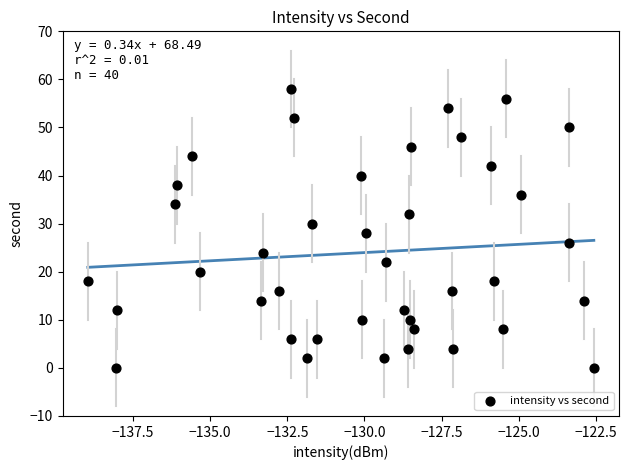

What is the range of Y values (max minus min)?

58